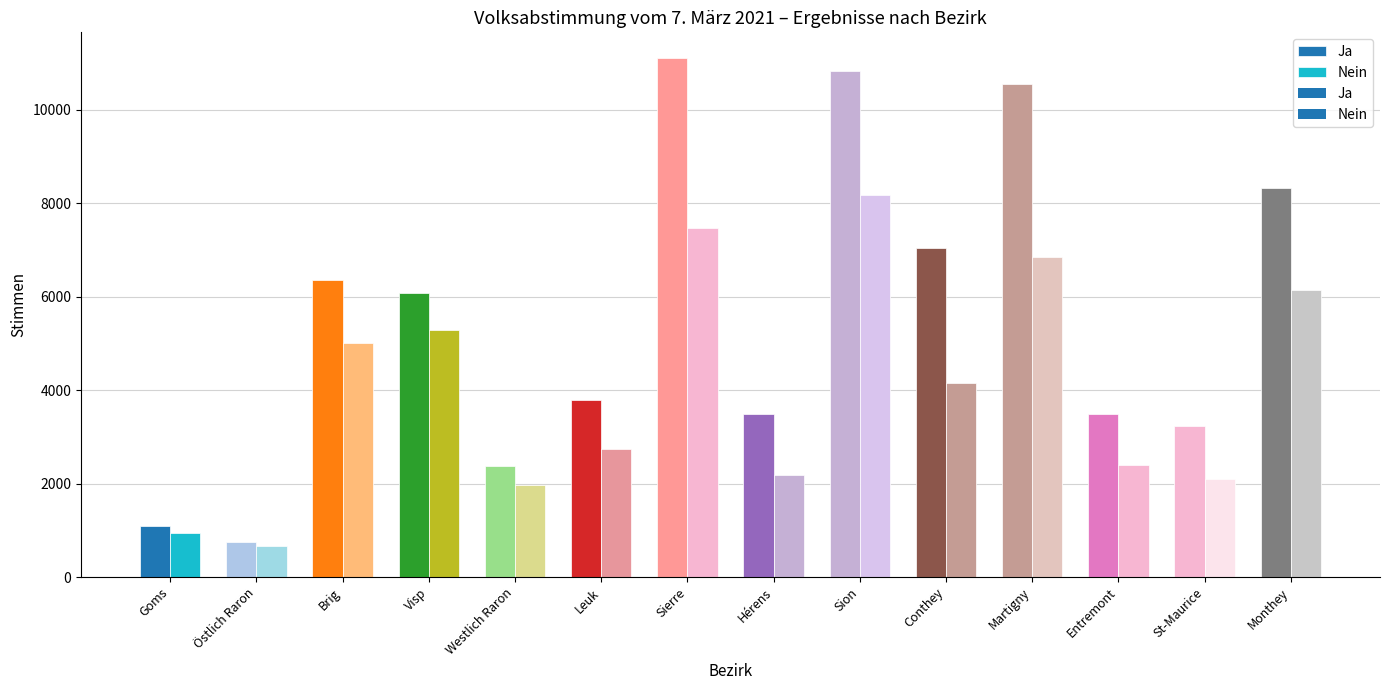

What are all the series names shown in the legend?

Ja, Nein